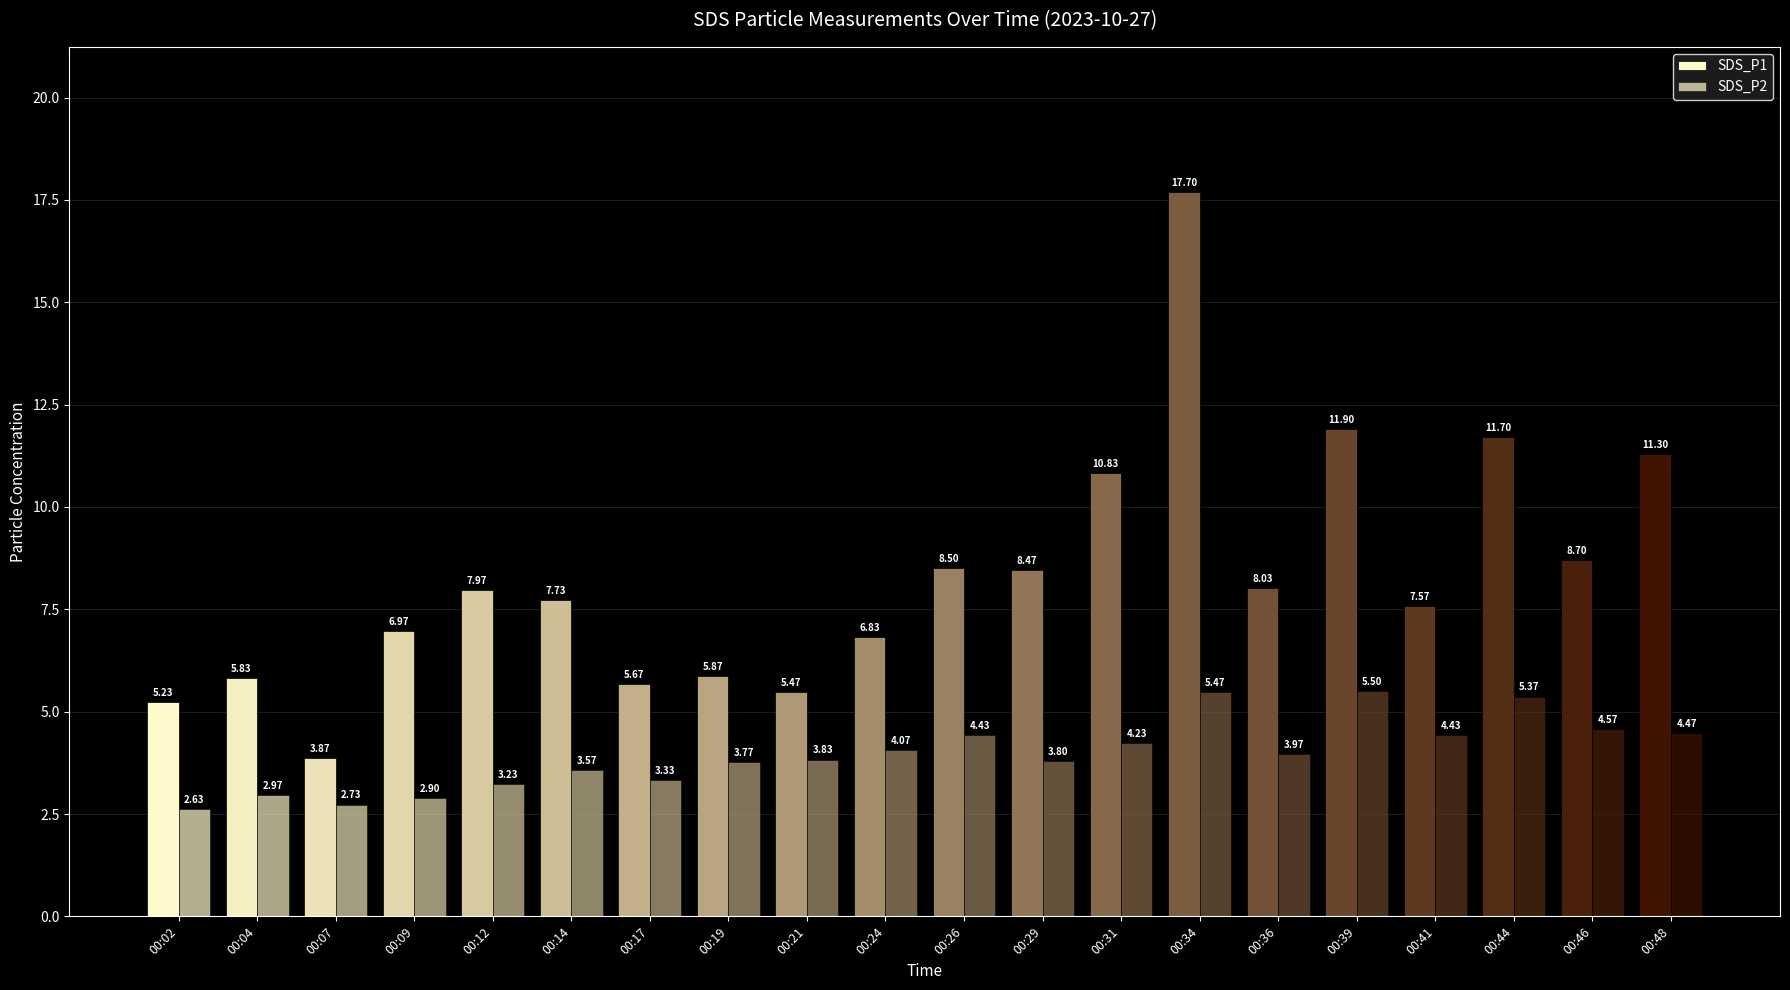

The SDS_P2 series shows 4.0 at 00:36. True or false?

True